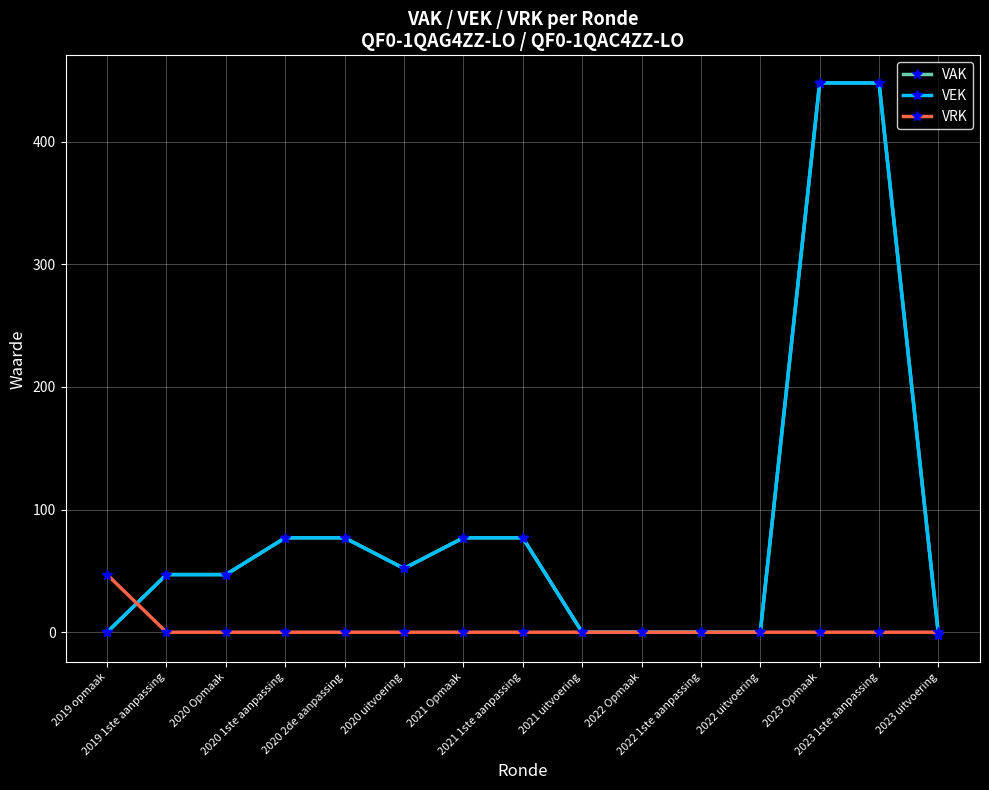

What is the minimum value for VEK?

-2